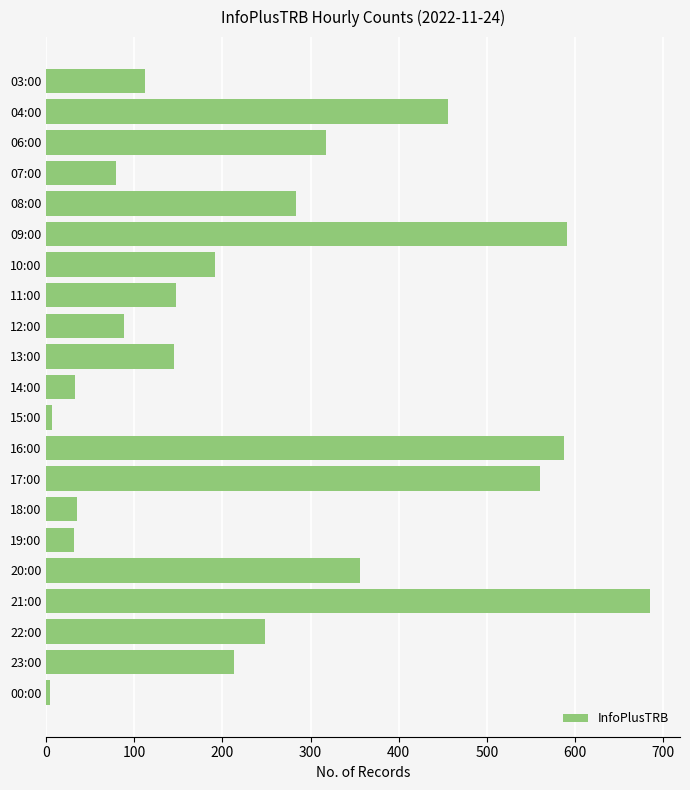

Where is the data nearest to the value 344?

20:00